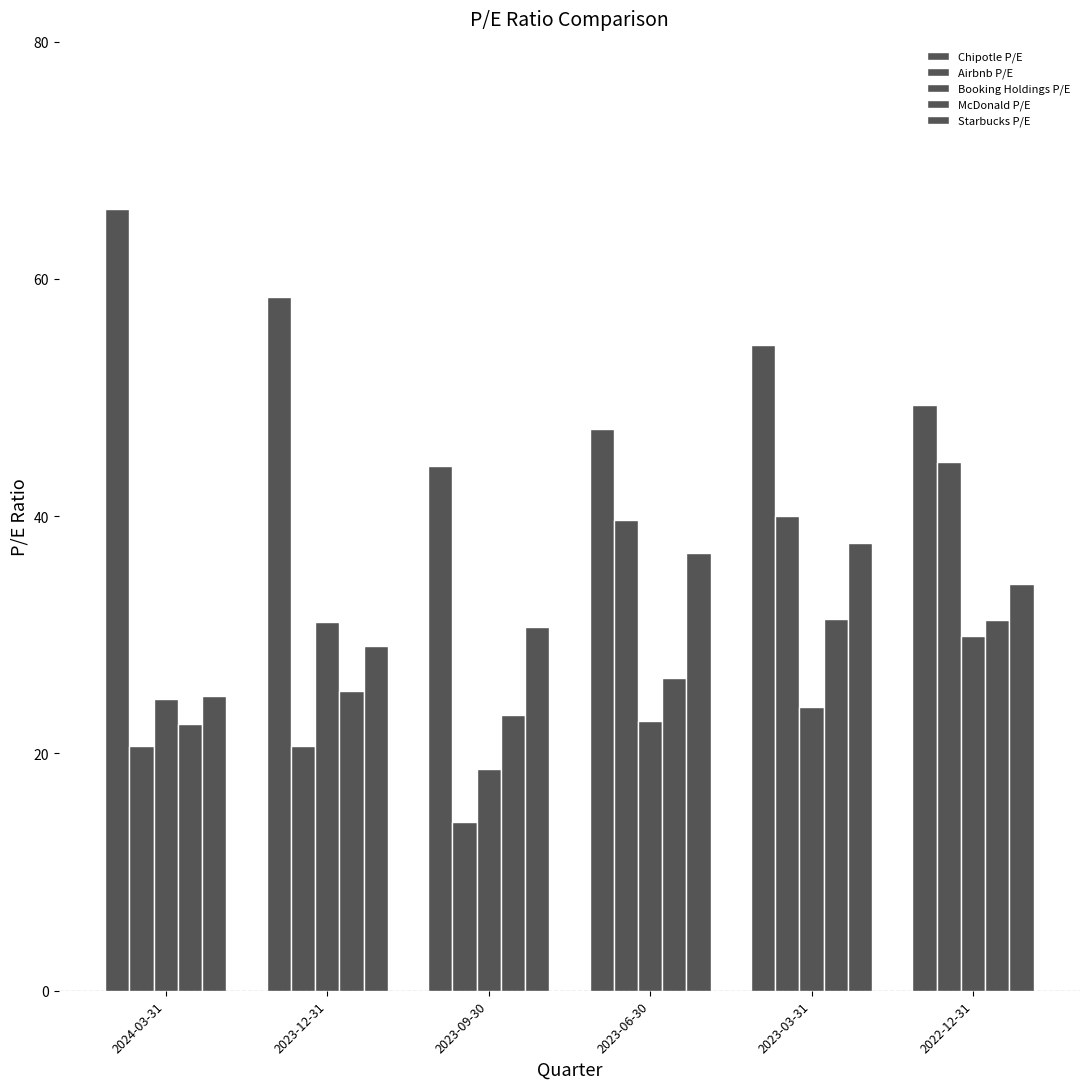

How many bars are there in each group?

5